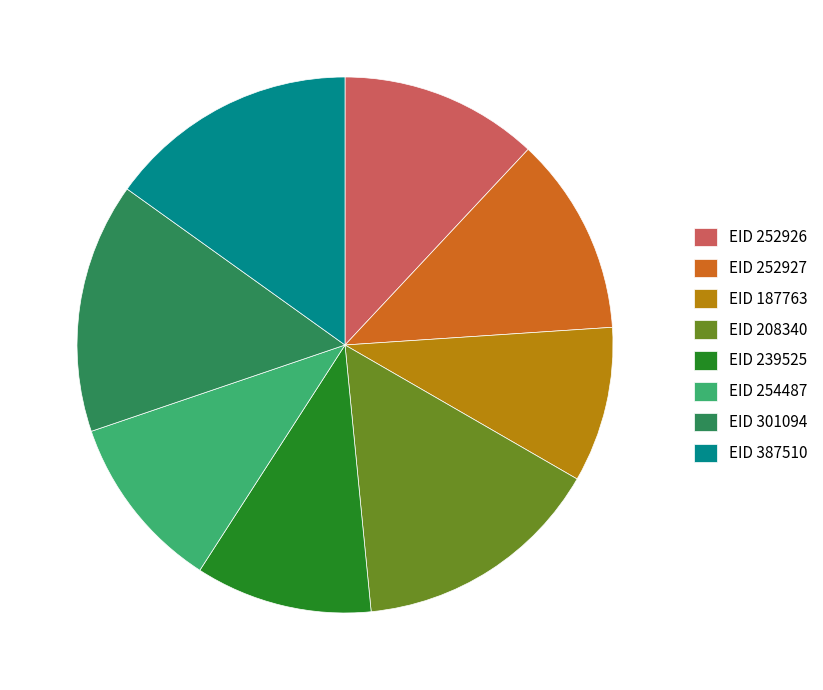

What is the ratio of the value at EID 252927 to the value at EID 208340?

0.8